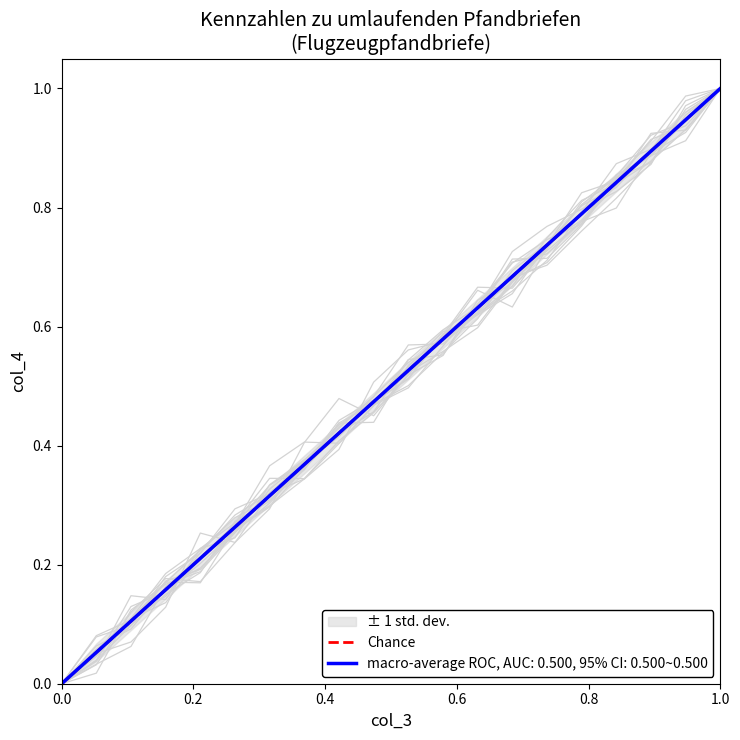

At which label does macro-average ROC, AUC: 0.500, 95% CI: 0.500~0.500 reach its peak?

1.0